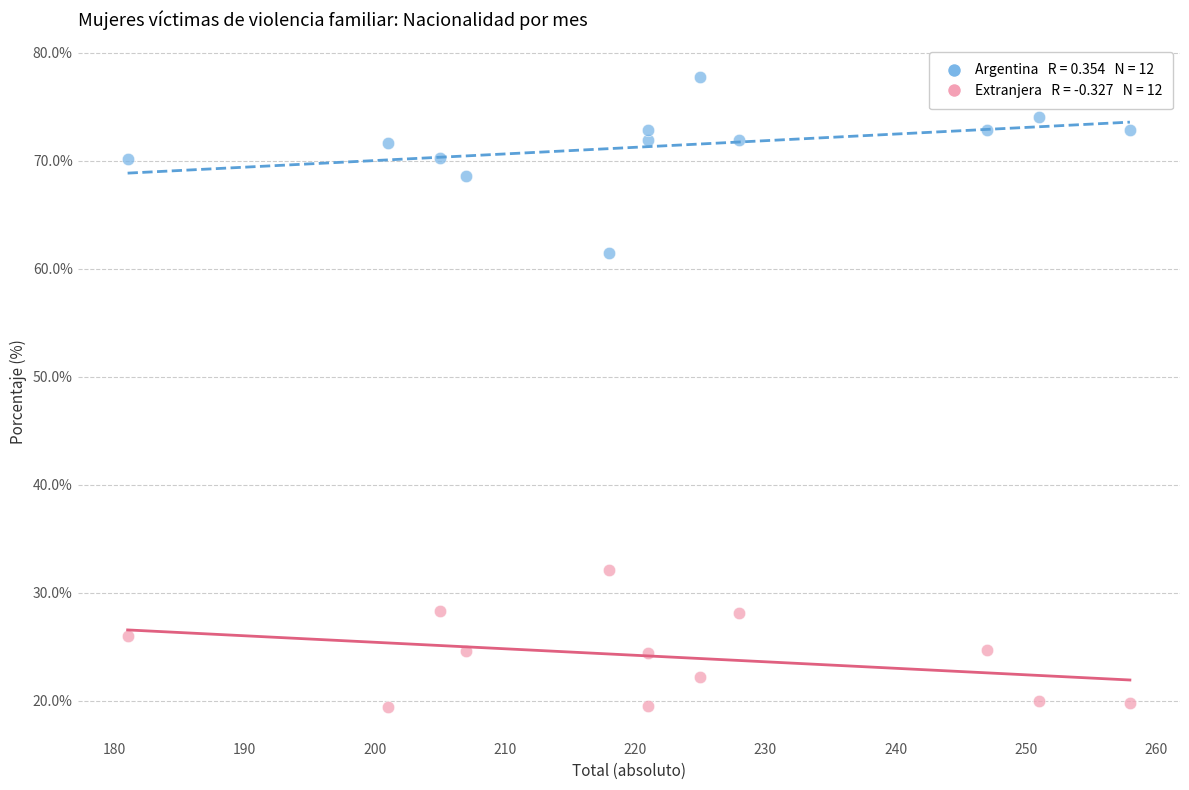

Across all data points, what is the range of Y values (max minus min)?

58.4